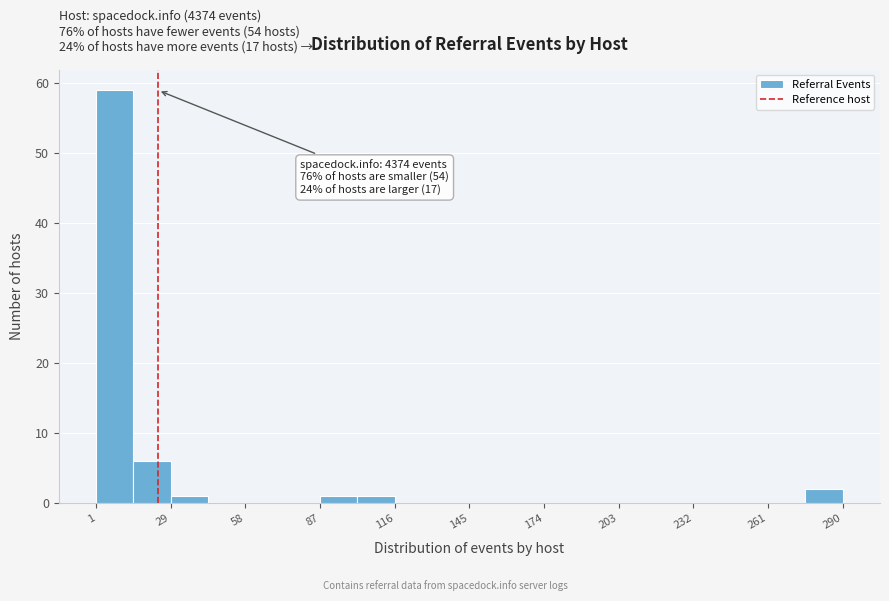

Read against the x-axis, roughly where is the centre of the tallest bar?

10